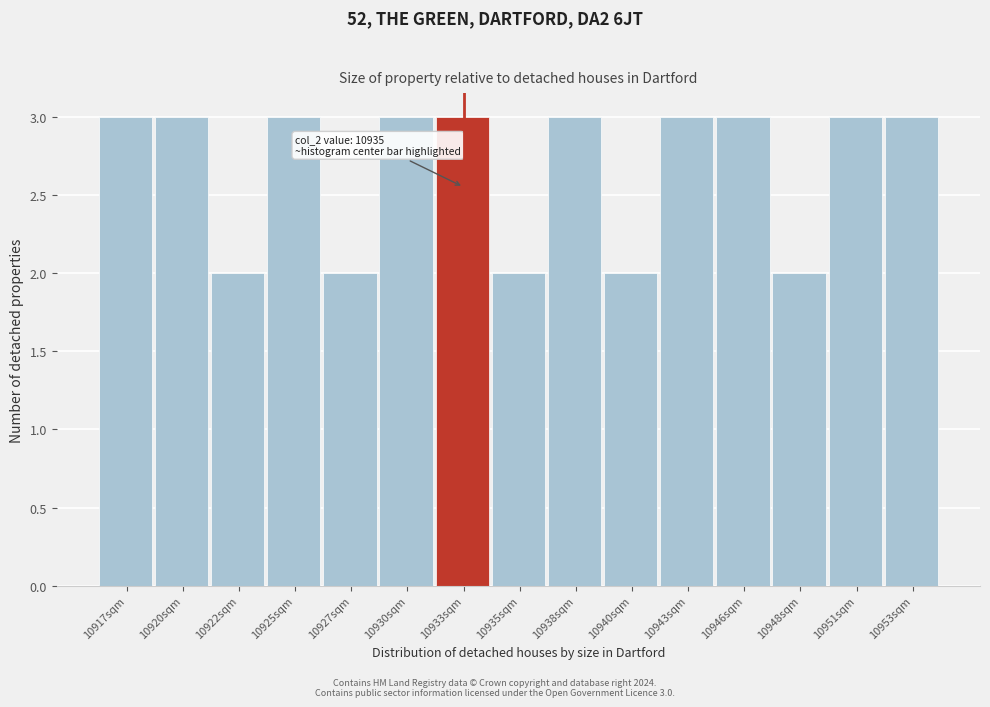

Reading left to right, list all the values displayed in this chart.

10917sqm=3	10920sqm=3	10922sqm=2	10925sqm=3	10927sqm=2	10930sqm=3	10933sqm=3	10935sqm=2	10938sqm=3	10940sqm=2	10943sqm=3	10946sqm=3	10948sqm=2	10951sqm=3	10953sqm=3